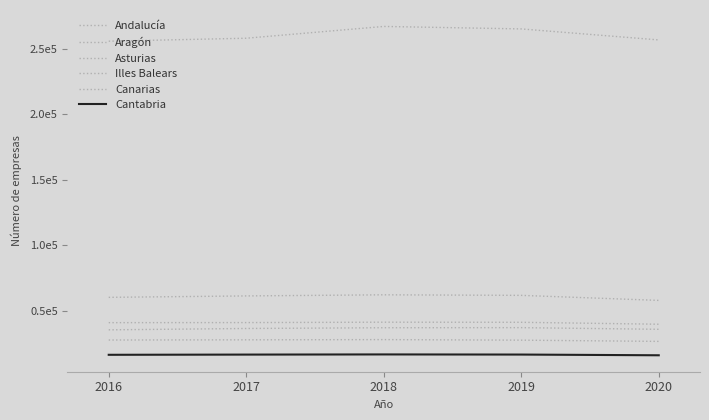

Is the value of Cantabria at 2018 greater than the value of Aragón at 2017?

No